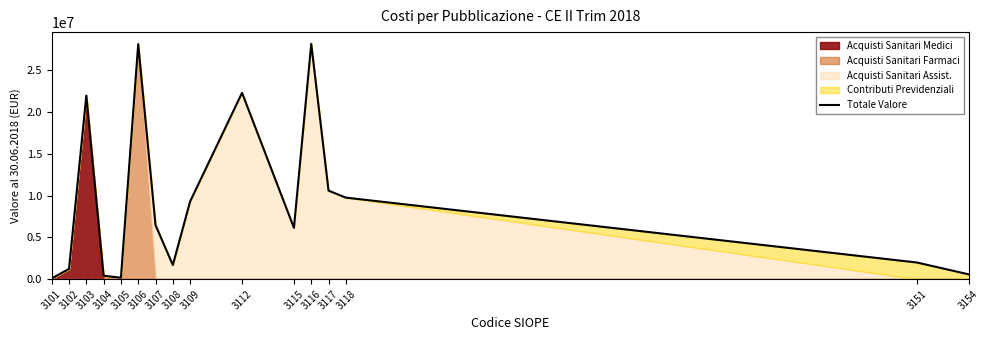

Count the number of categories in the chart.

16